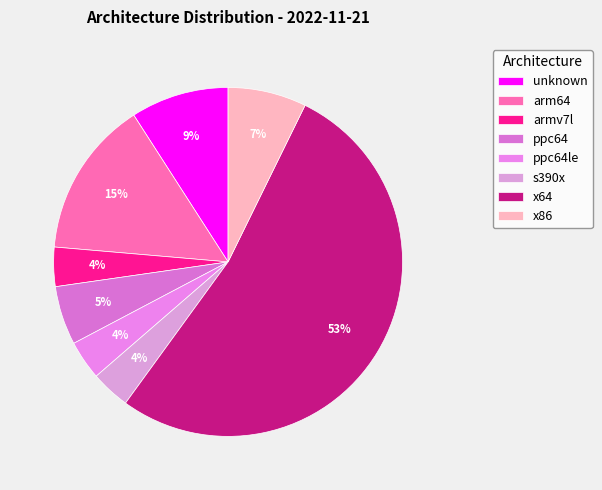

What is the ratio of the value at armv7l to the value at ppc64le?

1.0